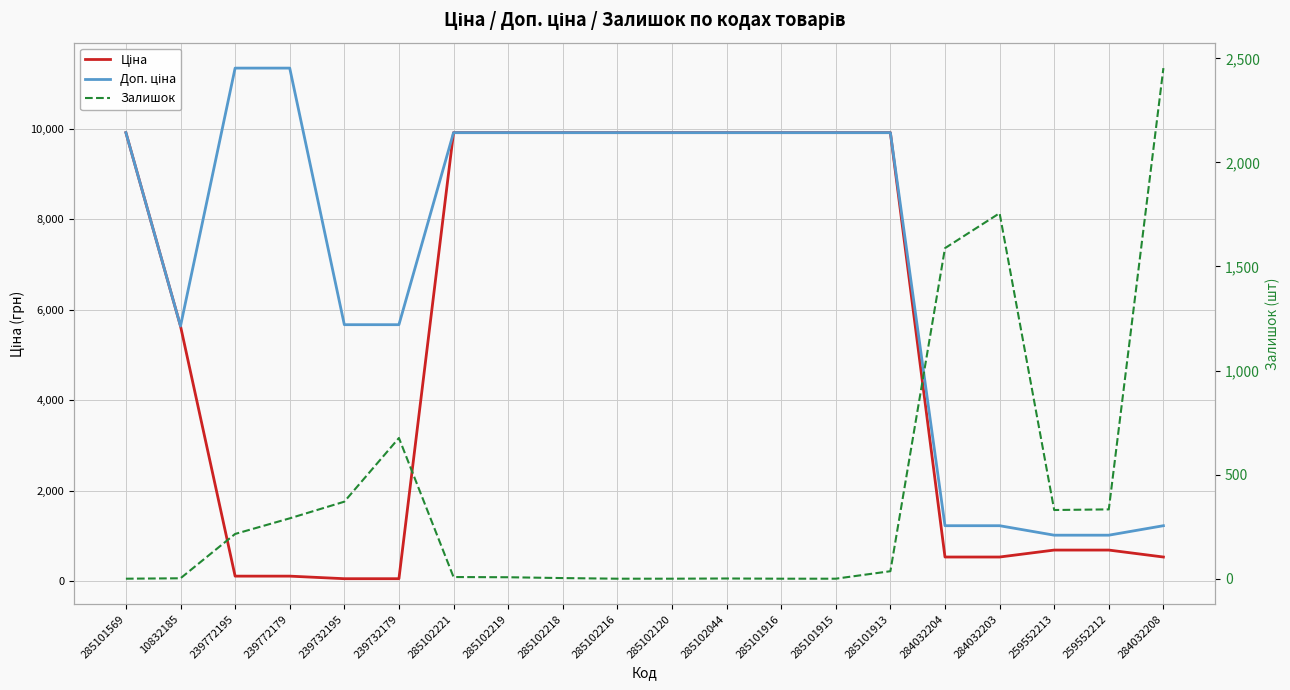

The Ціна series shows 9908.5 at 285102221. True or false?

True